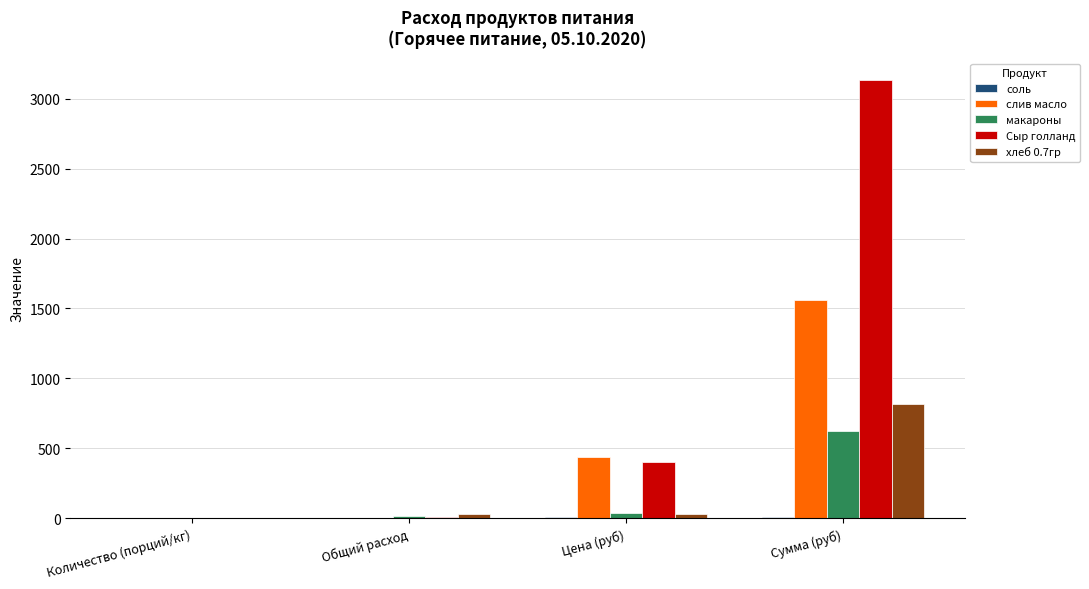

What is the sum of the хлеб 0.7гр values at Количество (порций/кг) and Общий расход?

28.6